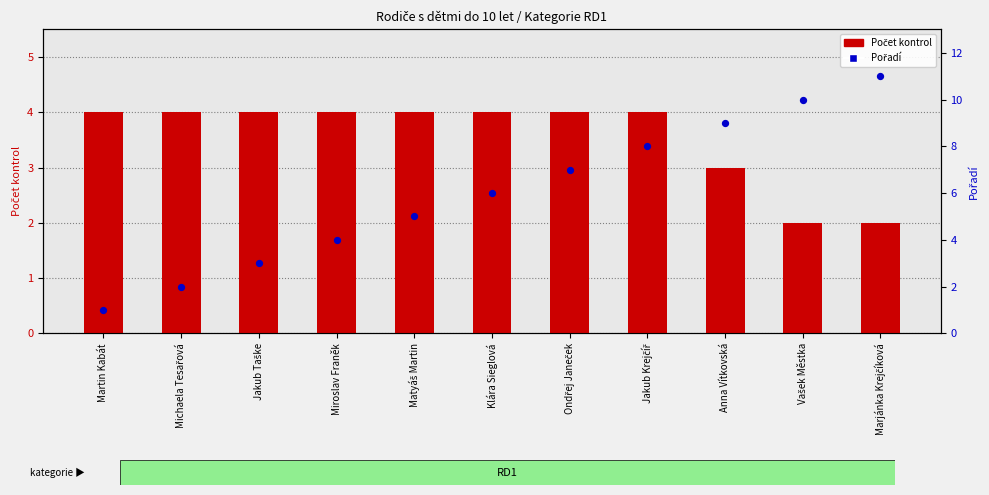

Which series reaches the maximum Y coordinate?

Pořadí